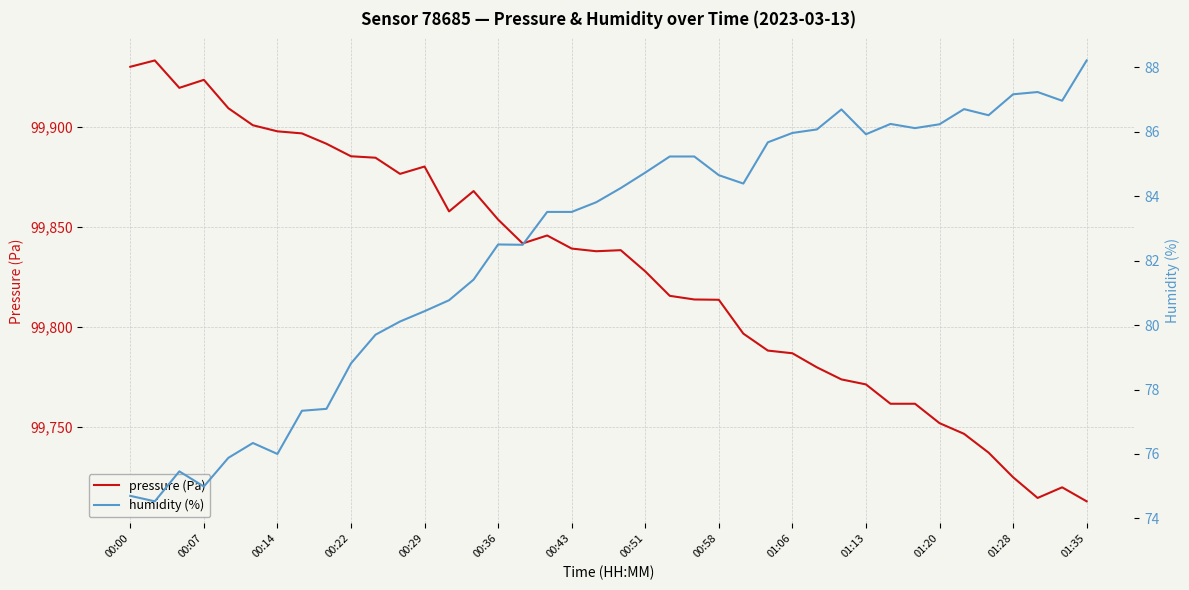

Count the number of categories in the chart.

40